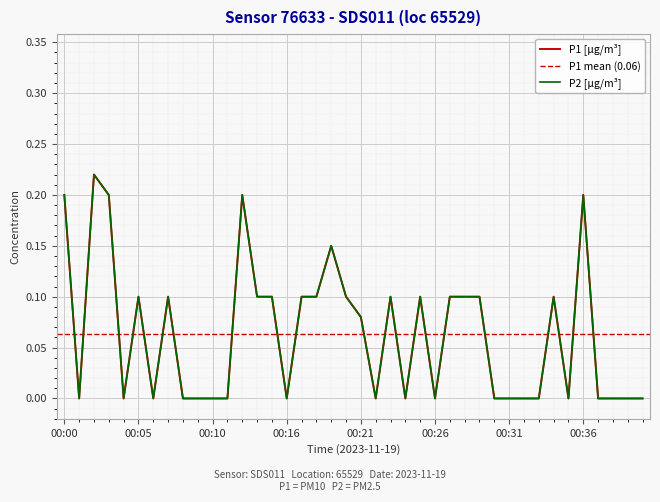

True or false: P1 and P2 cross at least once.

False